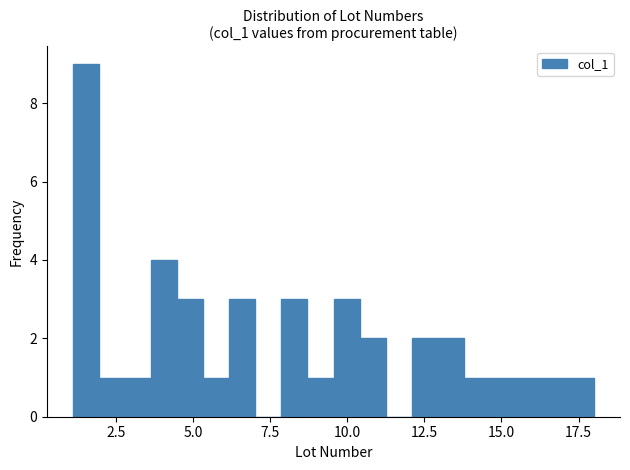

Around what value on the x-axis is the tallest bar? Give the approximate position of its centre, as read against the axis.

1.5